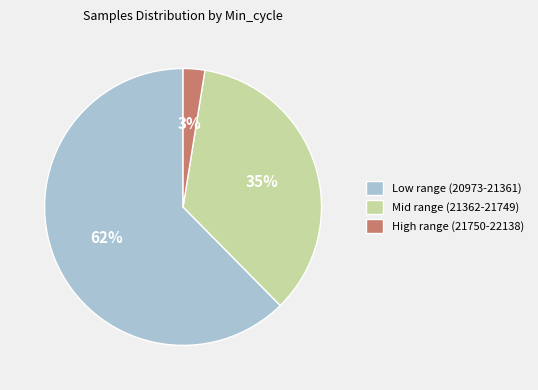

How many segments does this pie chart have?

3